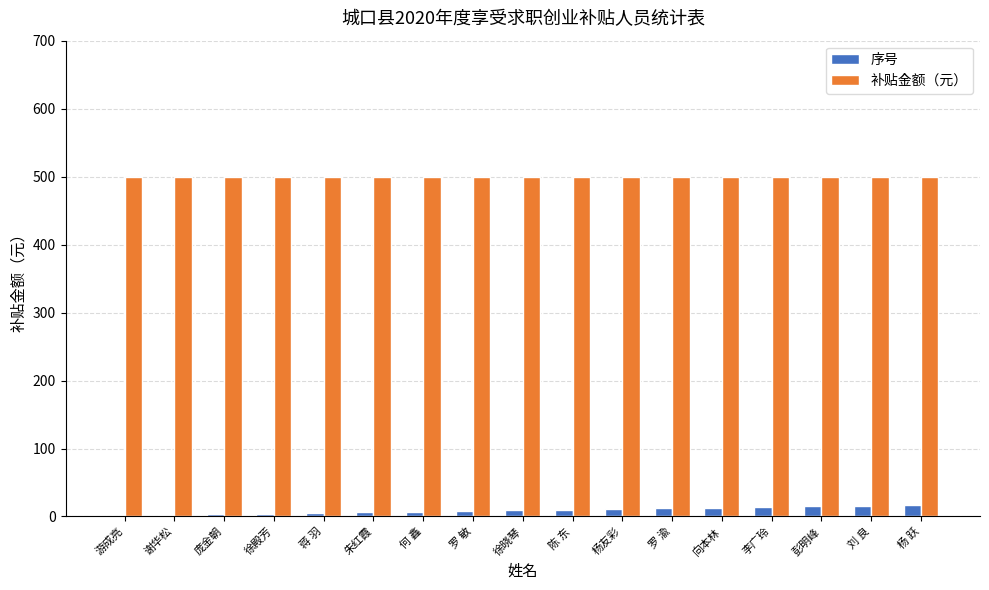

What is the maximum value for 补贴金额（元）?

500